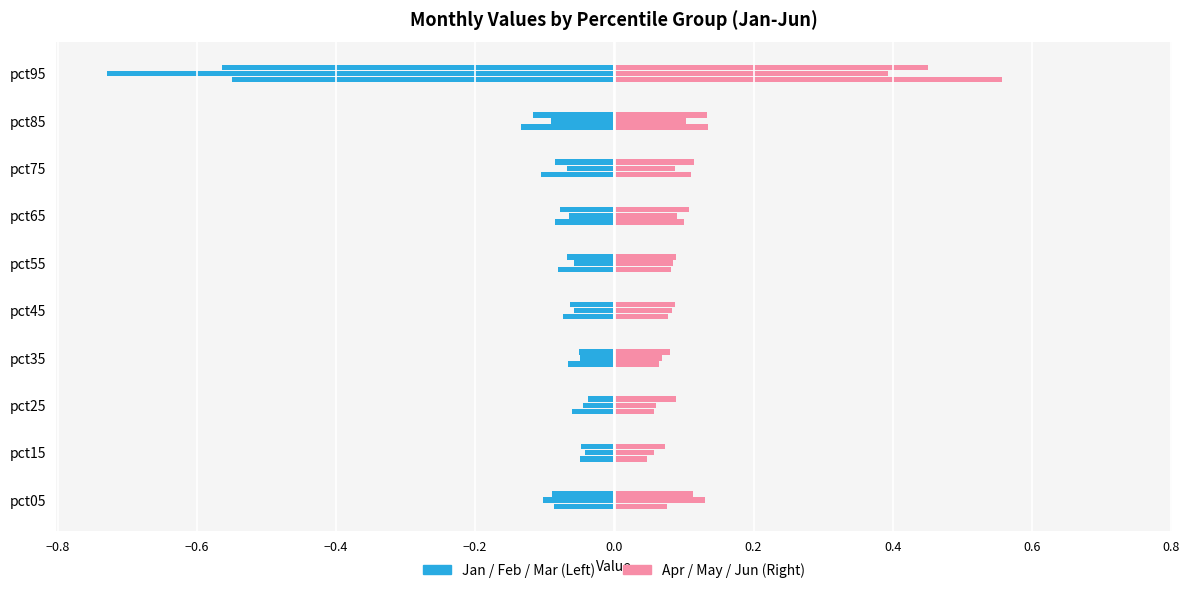

At how many categories does at least one series exceed 0?

10